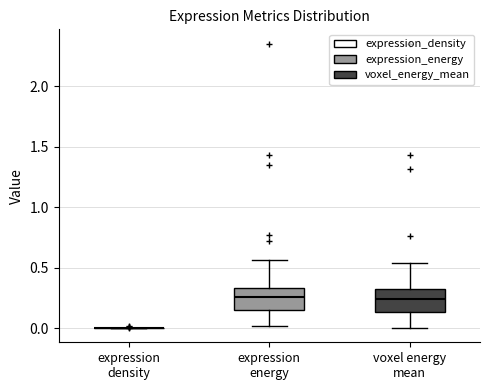

Reading left to right, read every box against the y-axis: the position of its median line, the range the box covers, and the ends of its whiskers. The values are not printed on the chart, so give them approximately, as read against the axis.

expression density: box collapsed to a line at 0.00, whiskers 0.00 to 0.00
expression energy: median 0.25, box 0.15 to 0.35, whiskers 0.00 to 0.55
voxel energy mean: median 0.25, box 0.15 to 0.30, whiskers 0.00 to 0.55